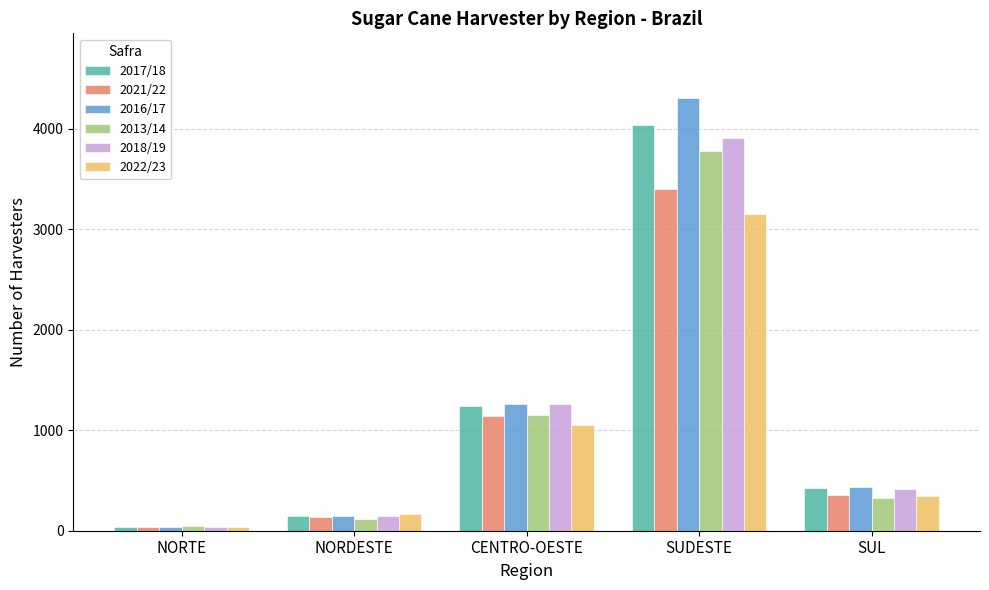

List the labels in order of 2013/14 value, largest first.

SUDESTE, CENTRO-OESTE, SUL, NORDESTE, NORTE